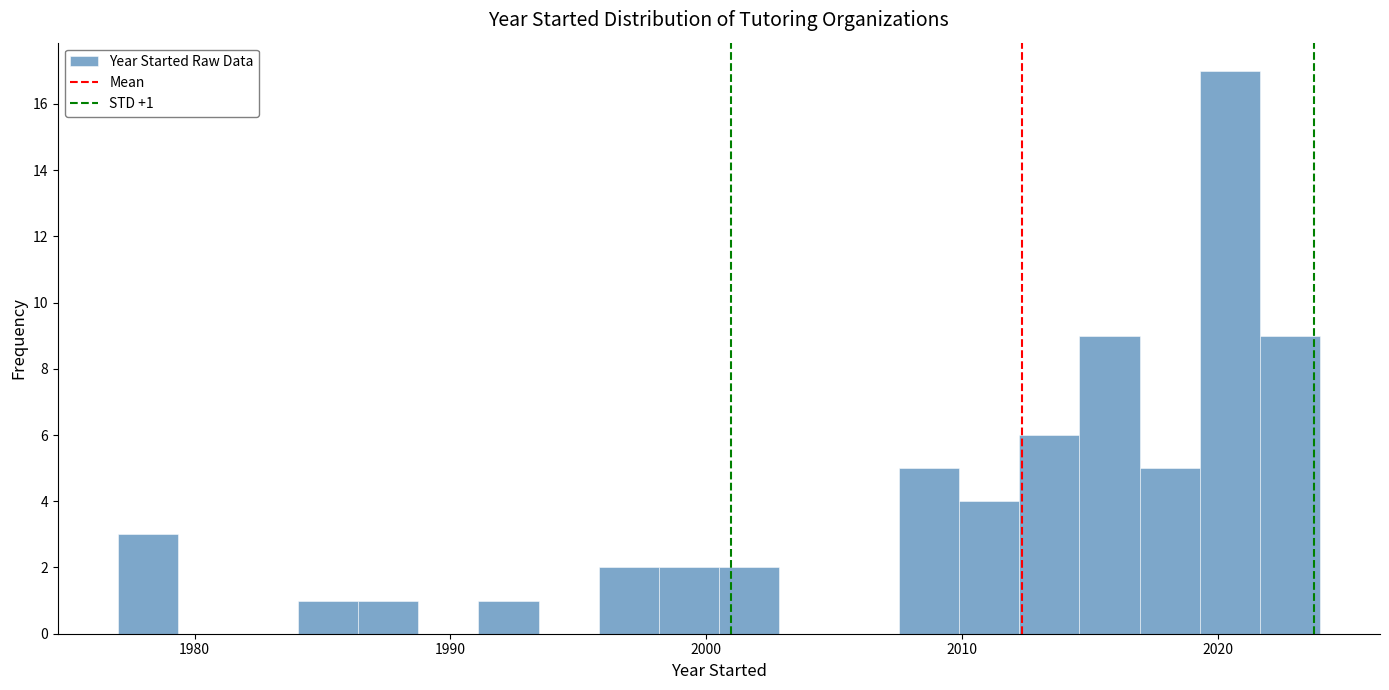

Read against the x-axis, roughly where is the centre of the tallest bar?

2020